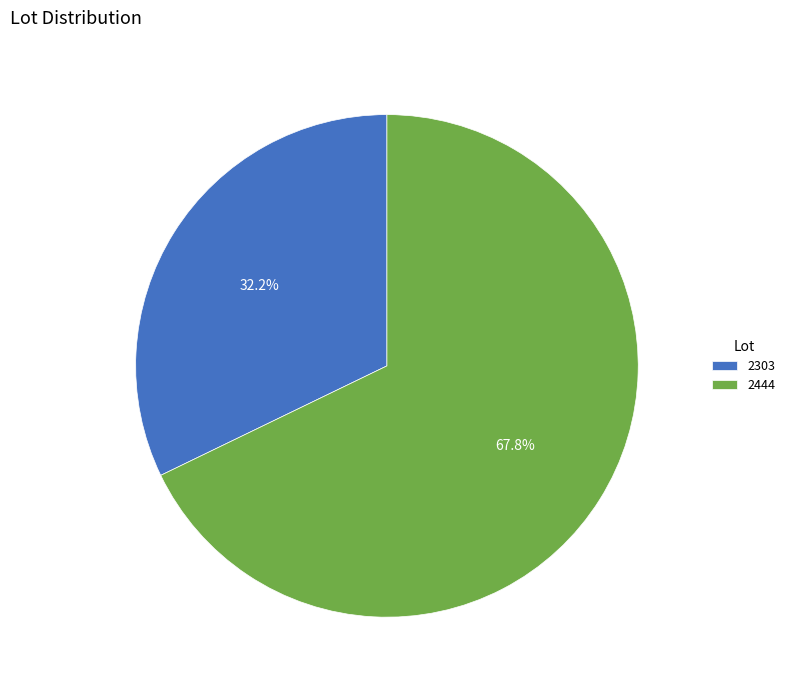

To the nearest percent, what is the average slice percentage?

50%